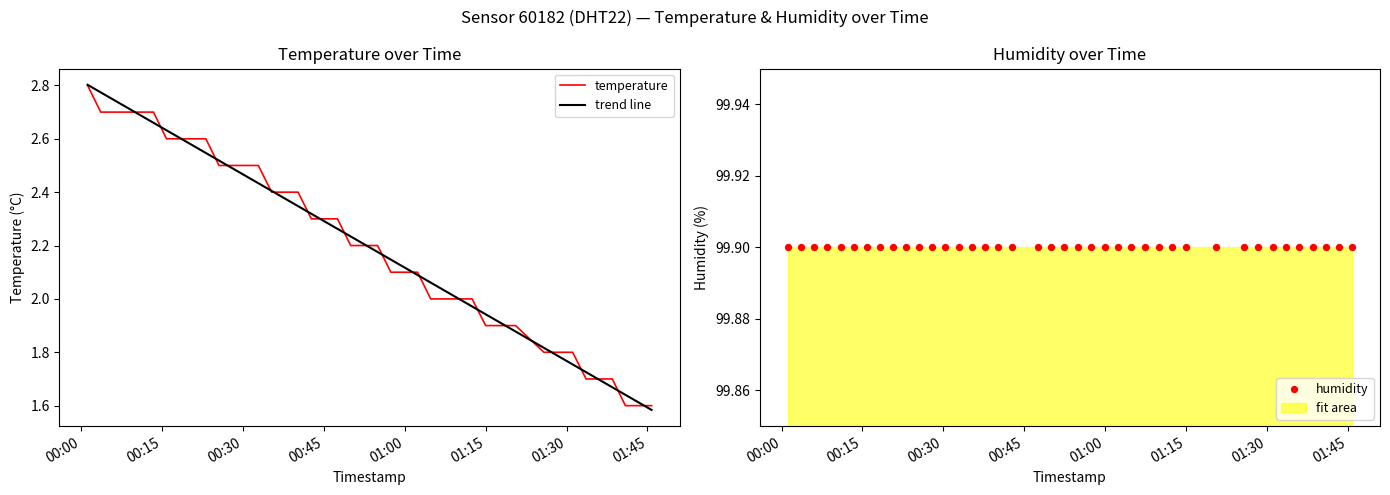

At which category is the sum across all series the highest?

00:00